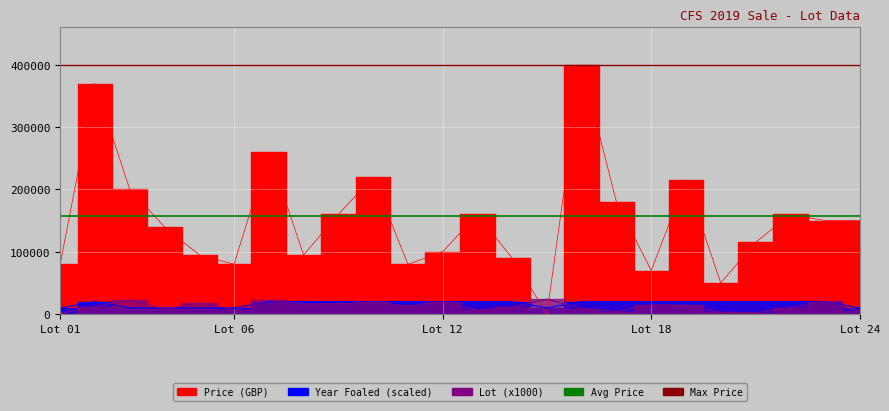

What is the spread (max minus min) of values at 16?

391000